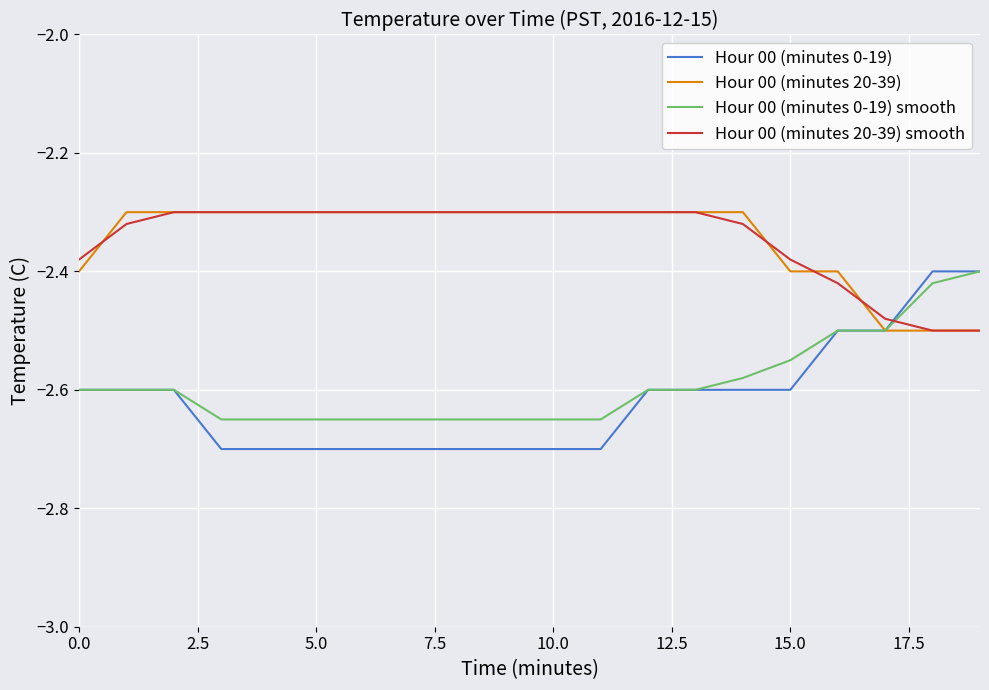

Which series has the widest spread of values?

Hour 00 (minutes 0-19)